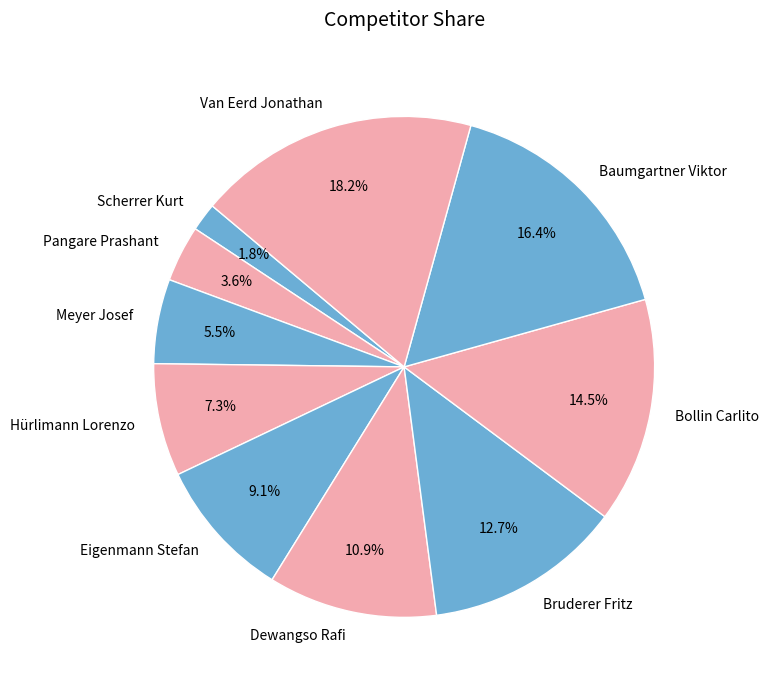

Rank the categories by value from highest to lowest.

Van Eerd Jonathan, Baumgartner Viktor, Bollin Carlito, Bruderer Fritz, Dewangso Rafi, Eigenmann Stefan, Hürlimann Lorenzo, Meyer Josef, Pangare Prashant, Scherrer Kurt